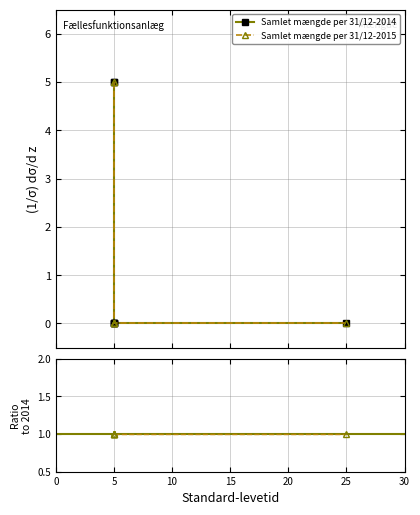

How many lines are shown in the chart?

2